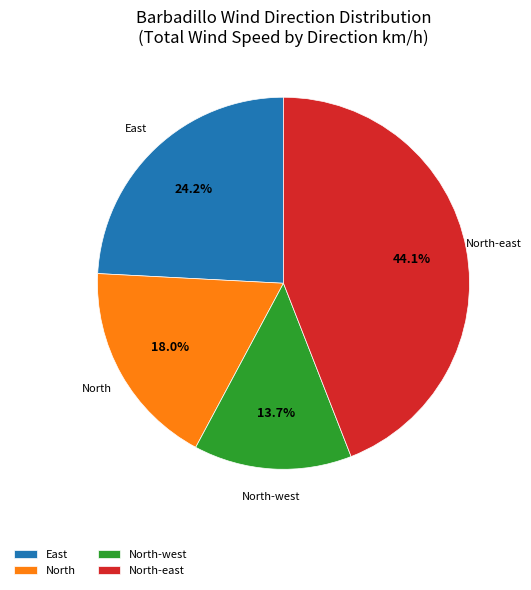

Does any single category account for the majority?

No